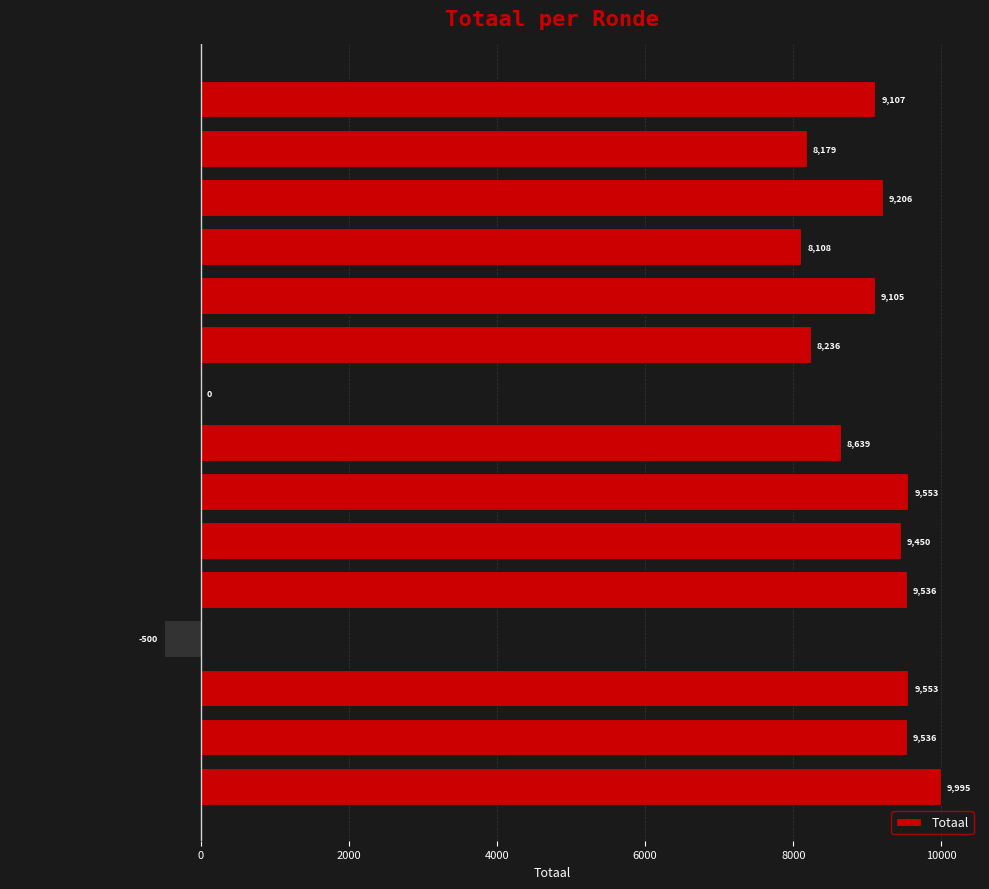

What is the sum of all values?

117703